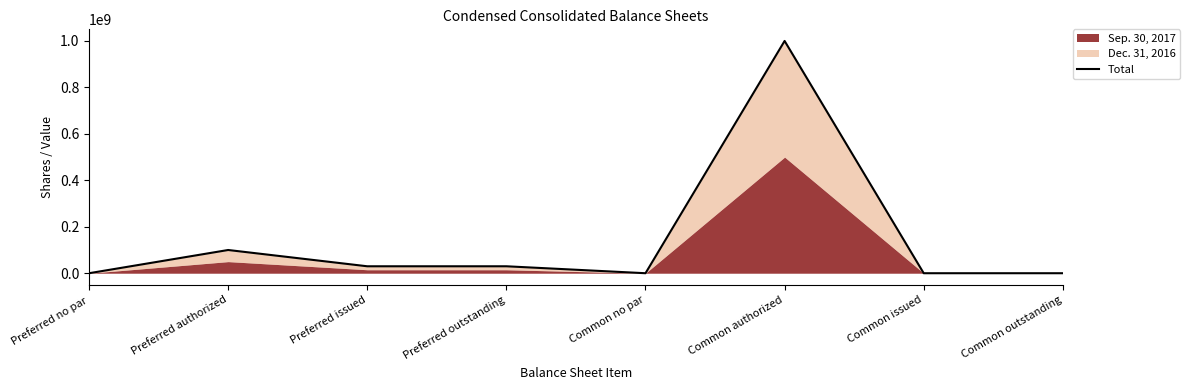

Rank the categories by value from lowest to highest.

Preferred no par, Common no par, Common issued, Common outstanding, Preferred issued, Preferred outstanding, Preferred authorized, Common authorized